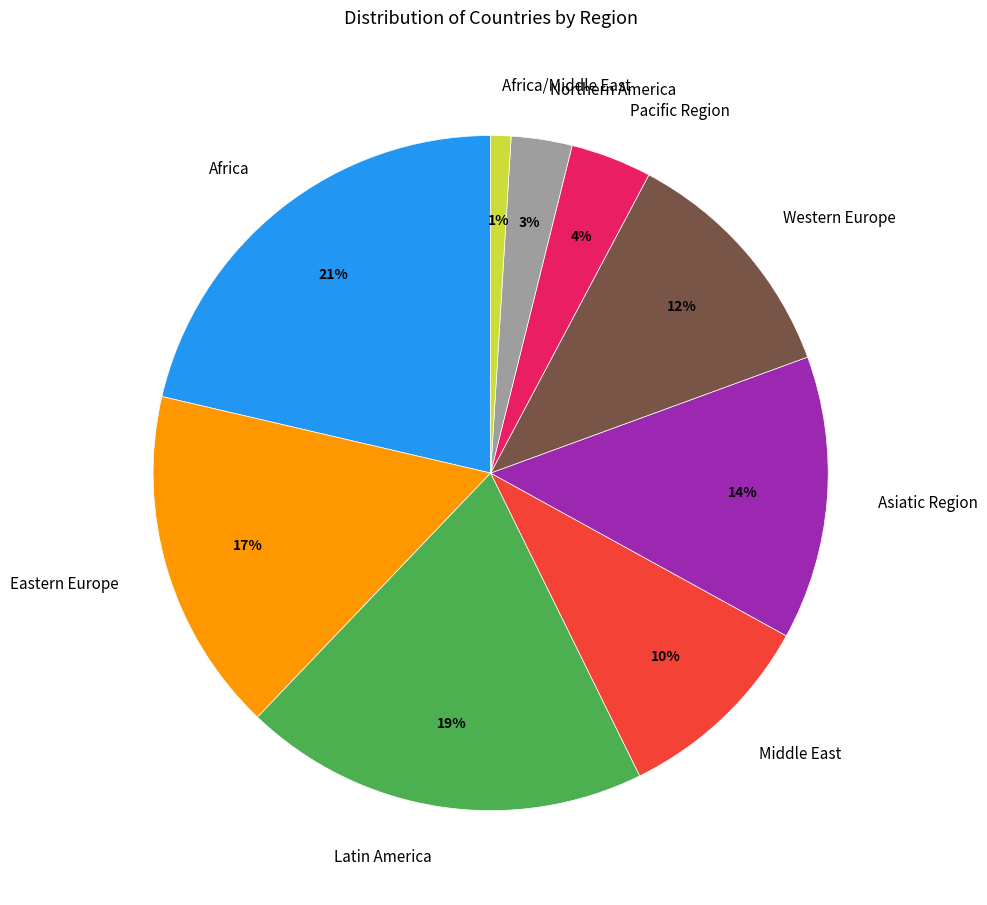

How many segments does this pie chart have?

9